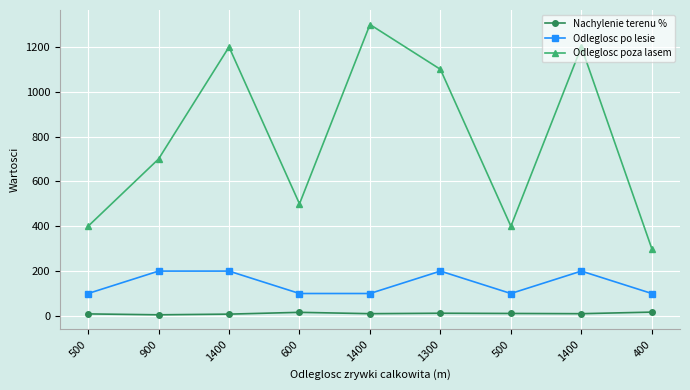

What is the difference between the maximum and minimum values in the Odleglosc po lesie series?

100